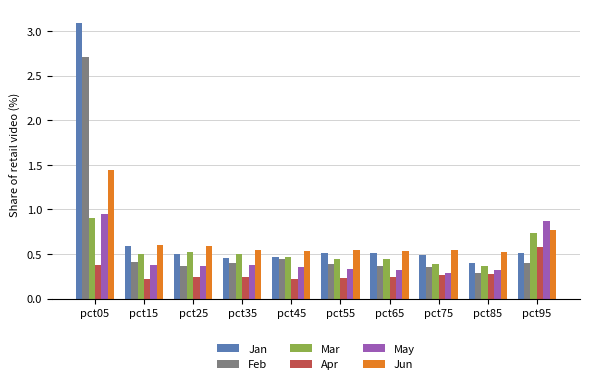

Which series changed the most between pct25 and pct95?

May